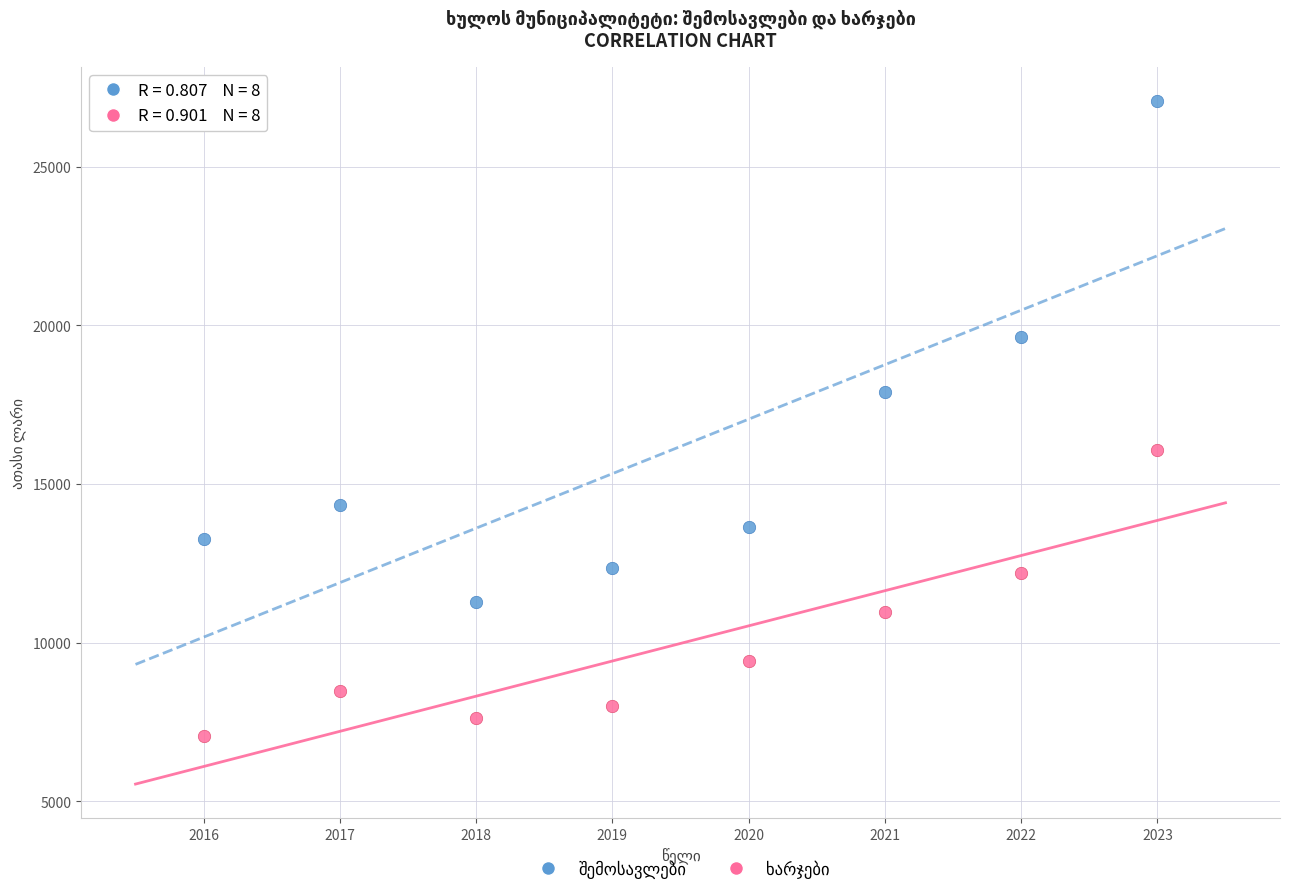

Across all data points, what is the range of X values (max minus min)?

7.0